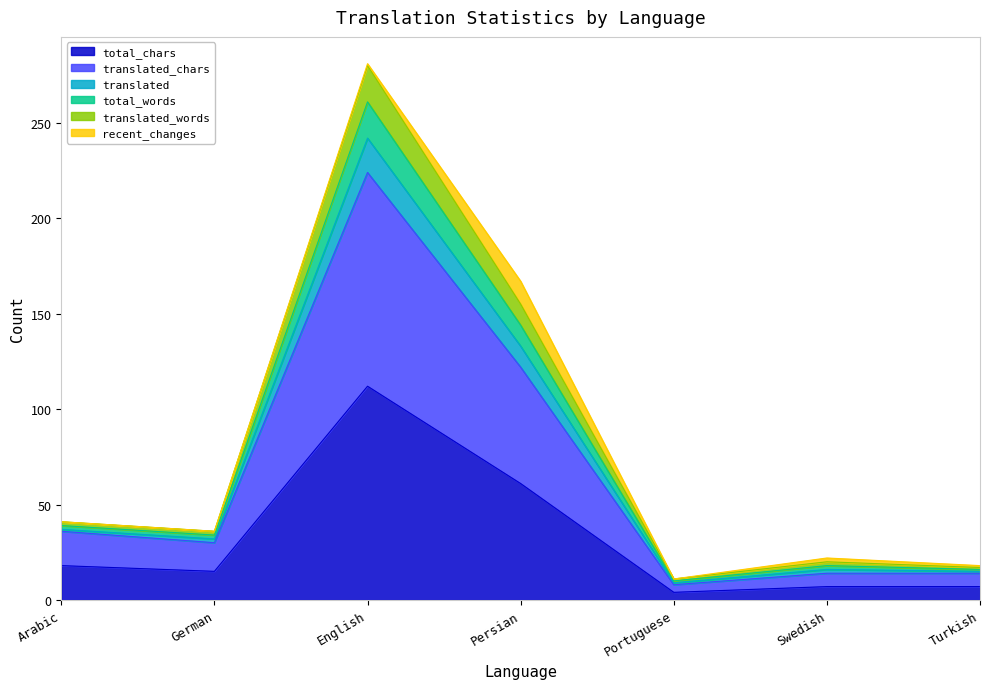

True or false: total_chars and translated intersect in this chart.

False